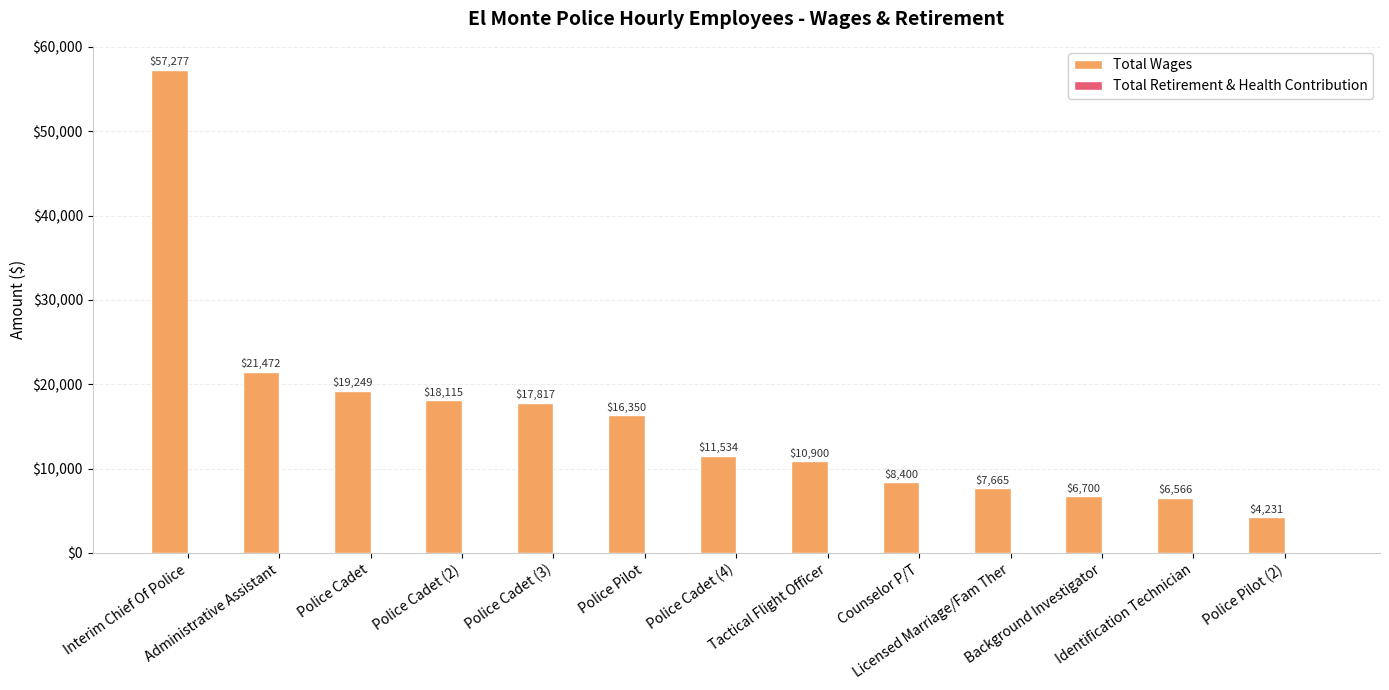

Are the bars horizontal?

No